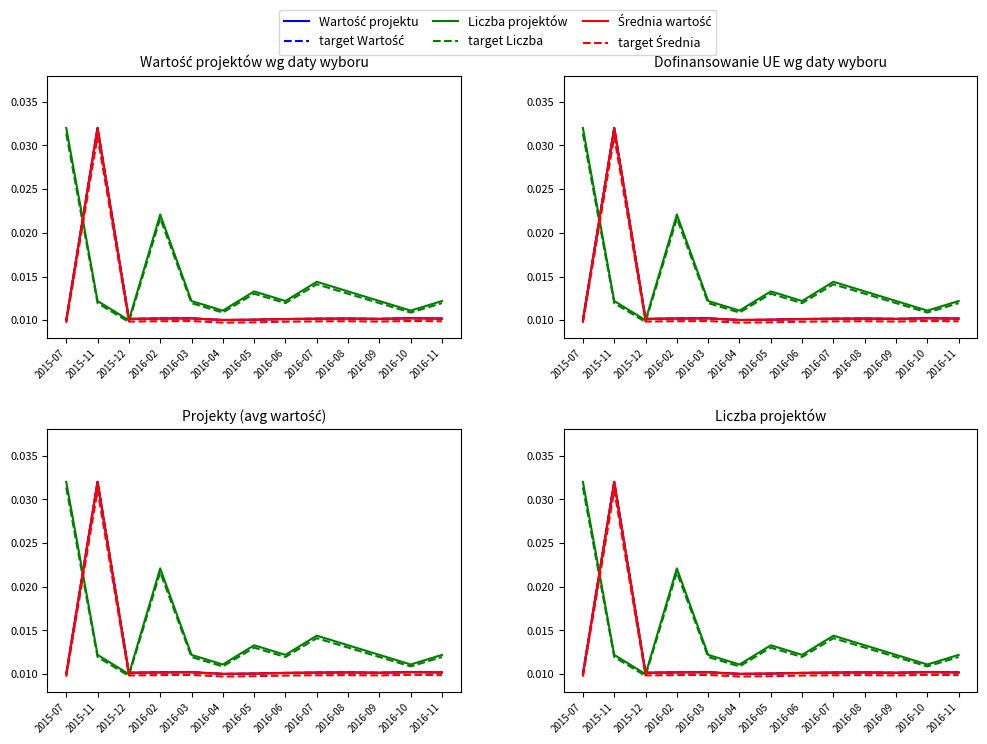

Between 2015-11 and 2016-04, which is larger?

2015-11